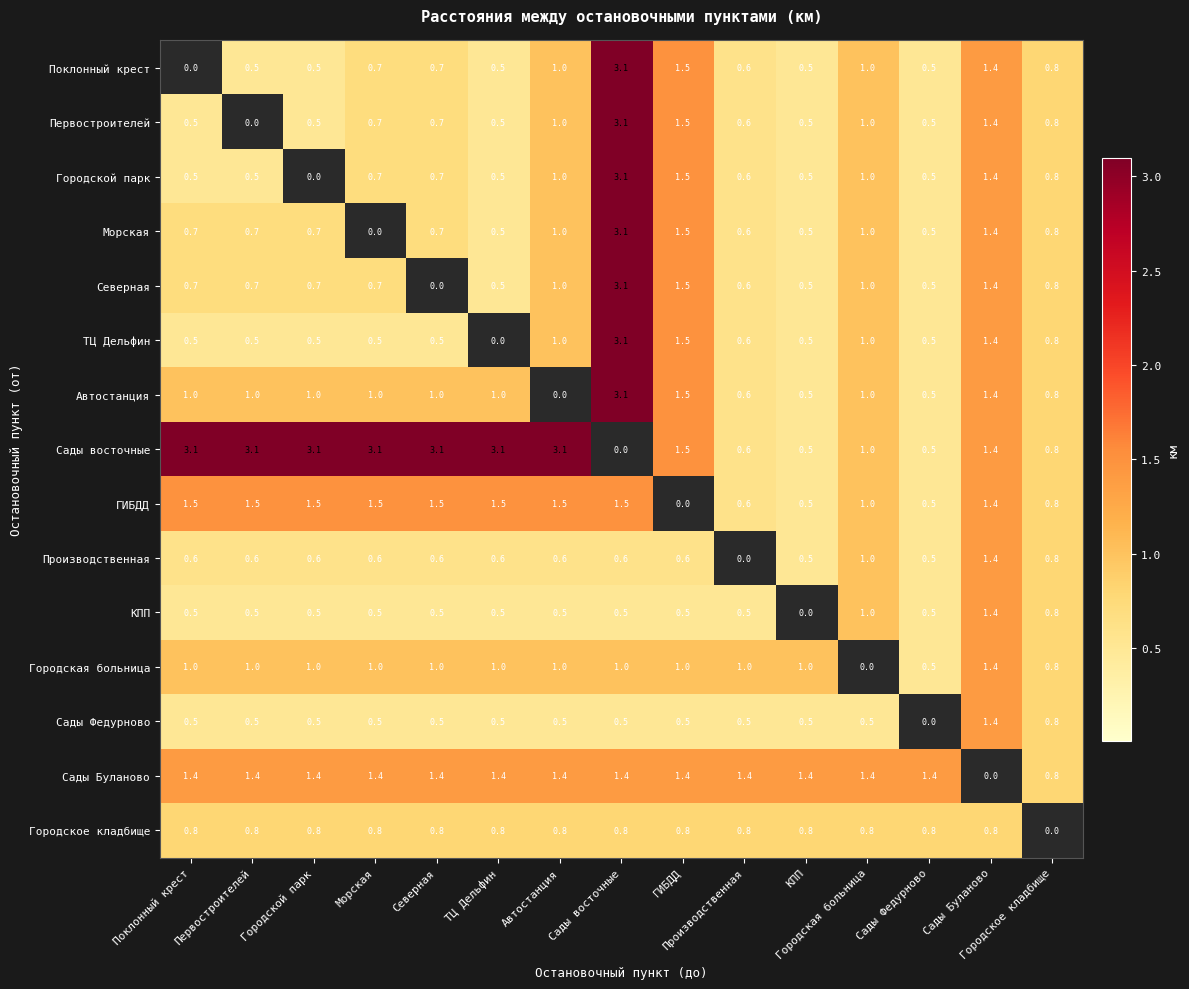

At how many categories does at least one series exceed 0?

15